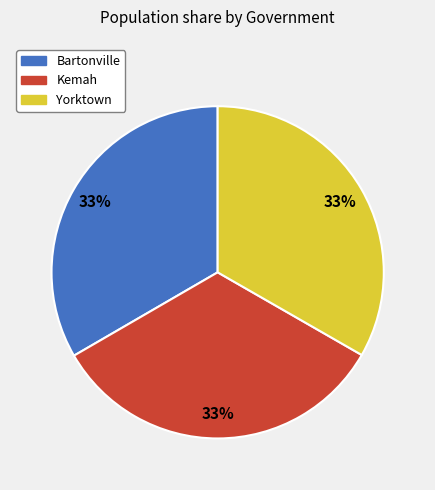

The Kemah slice represents 33% of the pie. True or false?

True